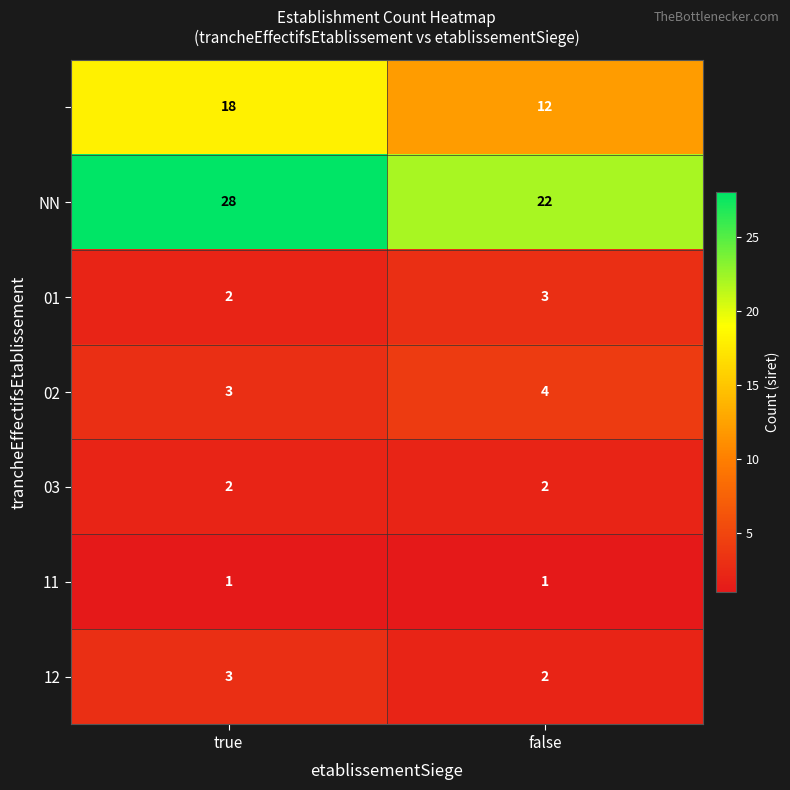

What is the total value across all series at true?

57